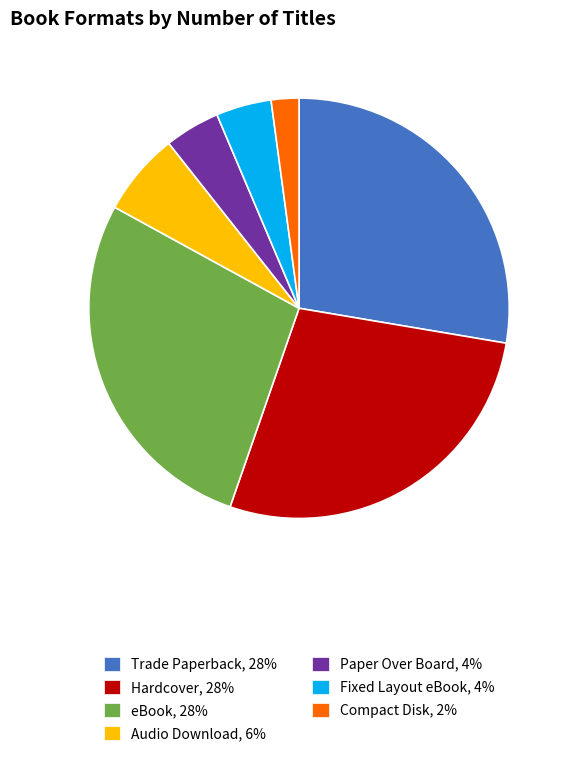

What is the smallest slice in the pie chart?

Compact Disk